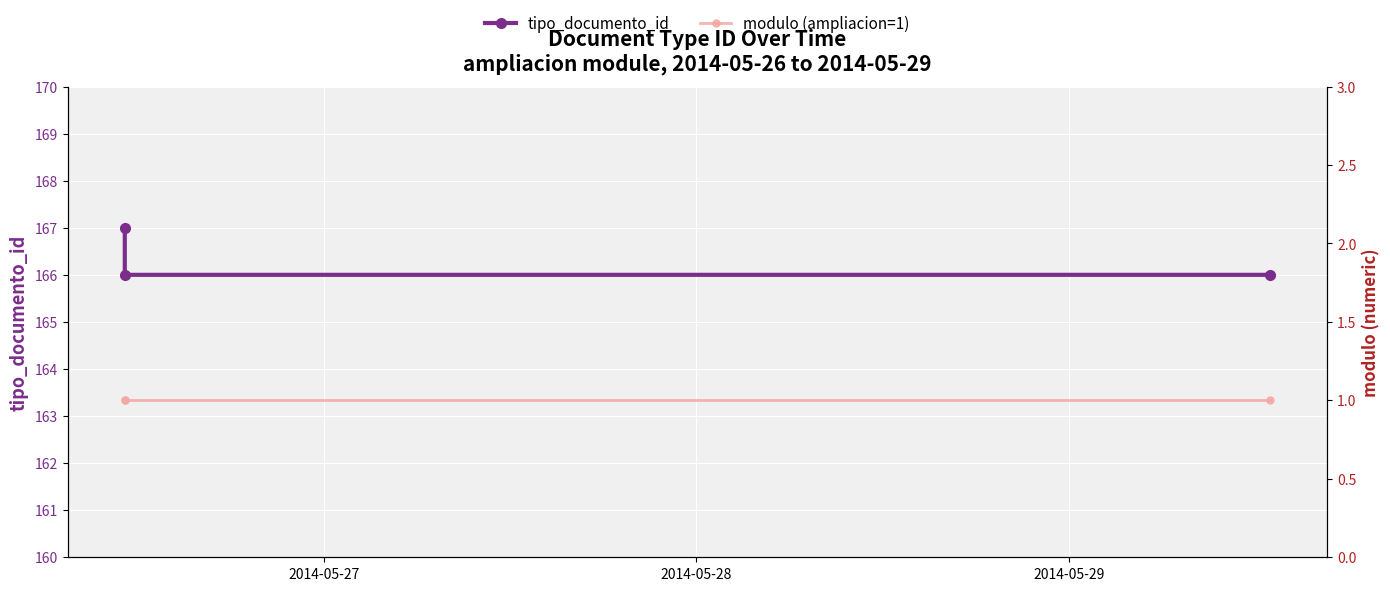

Is this an area chart (filled region under the line)?

No